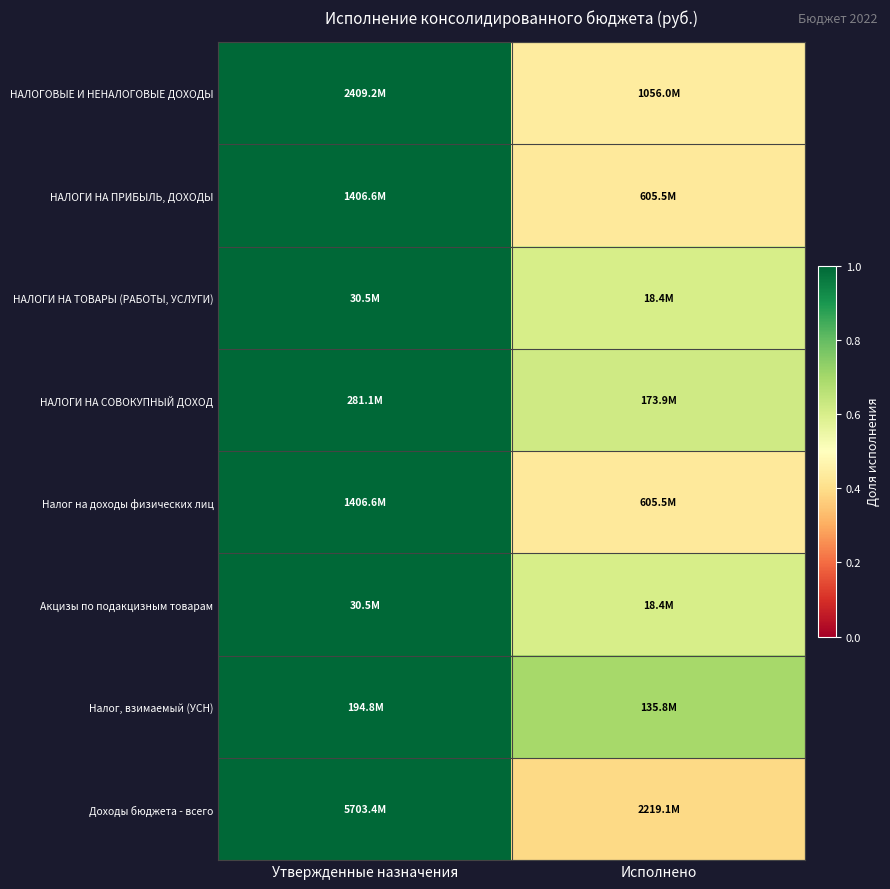

Reading left to right, transcribe all the data shown in this chart.

НАЛОГОВЫЕ И НЕНАЛОГОВЫЕ ДОХОДЫ: Утвержденные назначения=1.0	Исполнено=0.4
НАЛОГИ НА ПРИБЫЛЬ, ДОХОДЫ: Утвержденные назначения=1.0	Исполнено=0.4
НАЛОГИ НА ТОВАРЫ (РАБОТЫ, УСЛУГИ): Утвержденные назначения=1.0	Исполнено=0.6
НАЛОГИ НА СОВОКУПНЫЙ ДОХОД: Утвержденные назначения=1.0	Исполнено=0.6
Налог на доходы физических лиц: Утвержденные назначения=1.0	Исполнено=0.4
Акцизы по подакцизным товарам: Утвержденные назначения=1.0	Исполнено=0.6
Налог, взимаемый (УСН): Утвержденные назначения=1.0	Исполнено=0.7
Доходы бюджета - всего: Утвержденные назначения=1.0	Исполнено=0.4